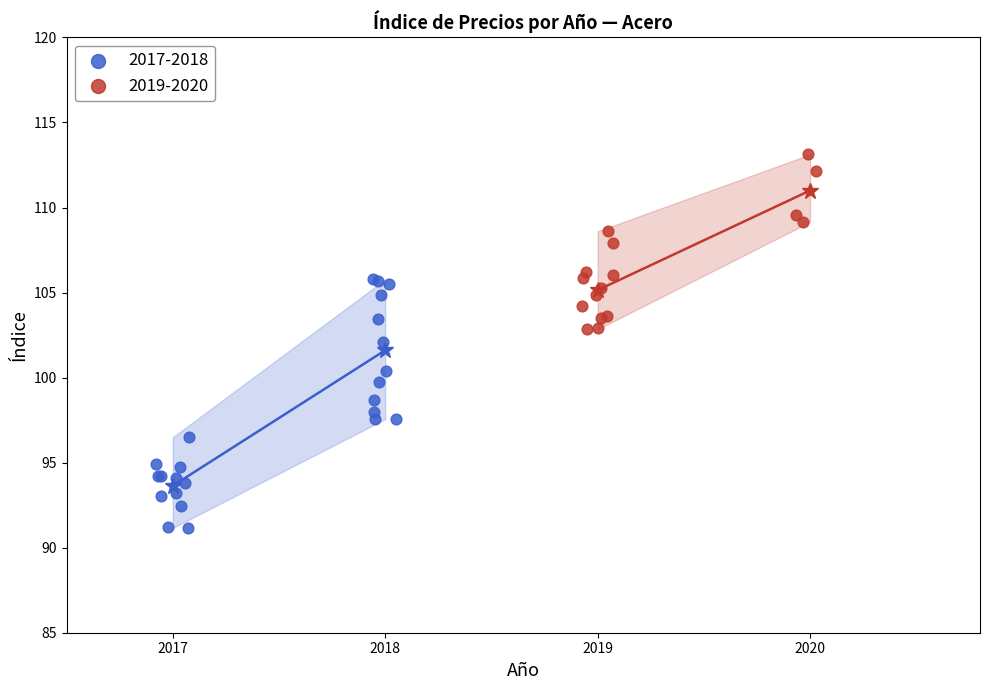

Which series contains the lowest Y value?

2017-2018